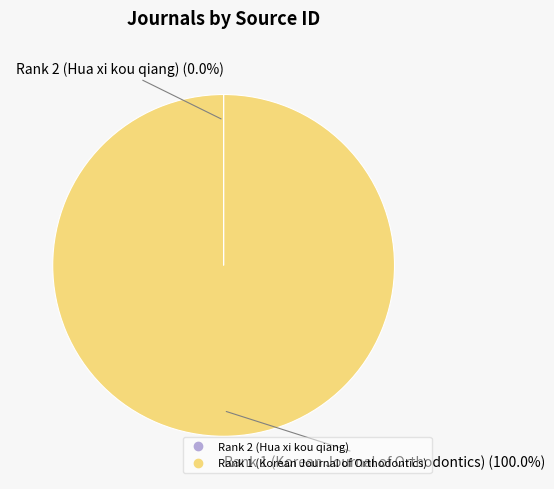

What is the majority slice?

Rank 1 (Korean Journal of Orthodontics)